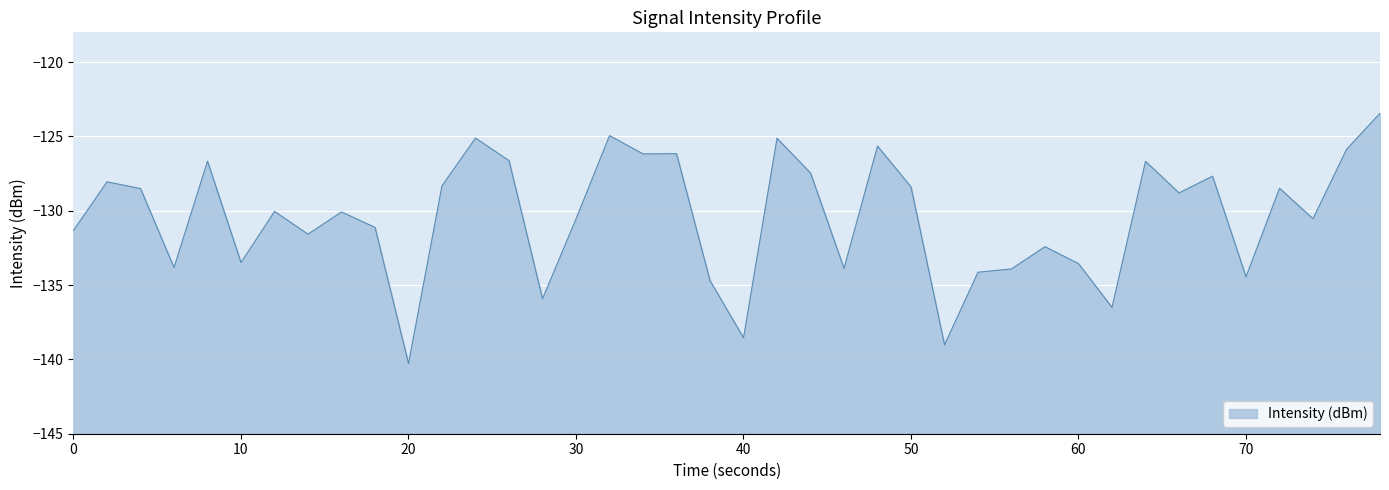

What is the sum of all values?

-5218.0